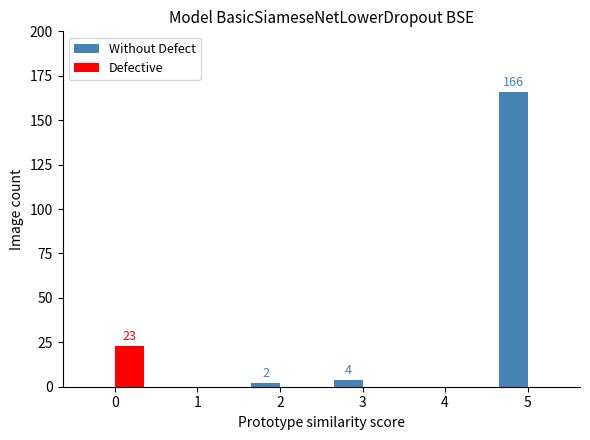

What are all the series names shown in the legend?

Without Defect, Defective